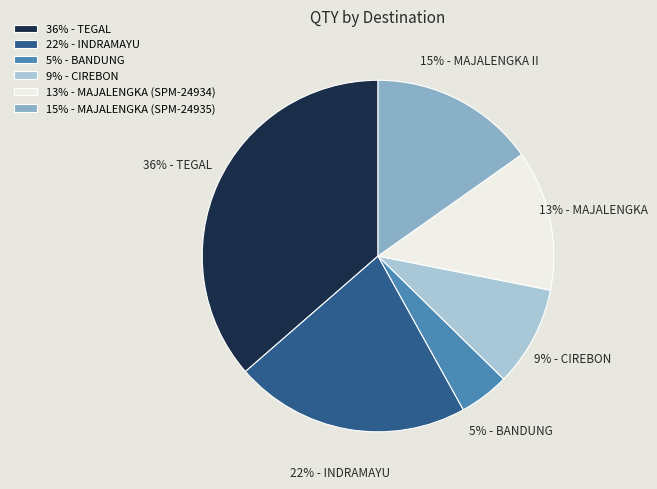

To the nearest percent, what portion does 9% - CIREBON represent?

9%